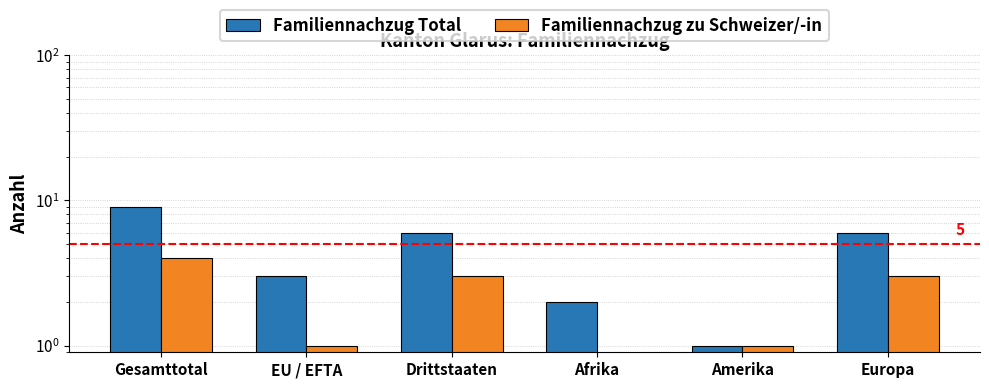

Where does the Familiennachzug Total series first go above 6?

Gesamttotal